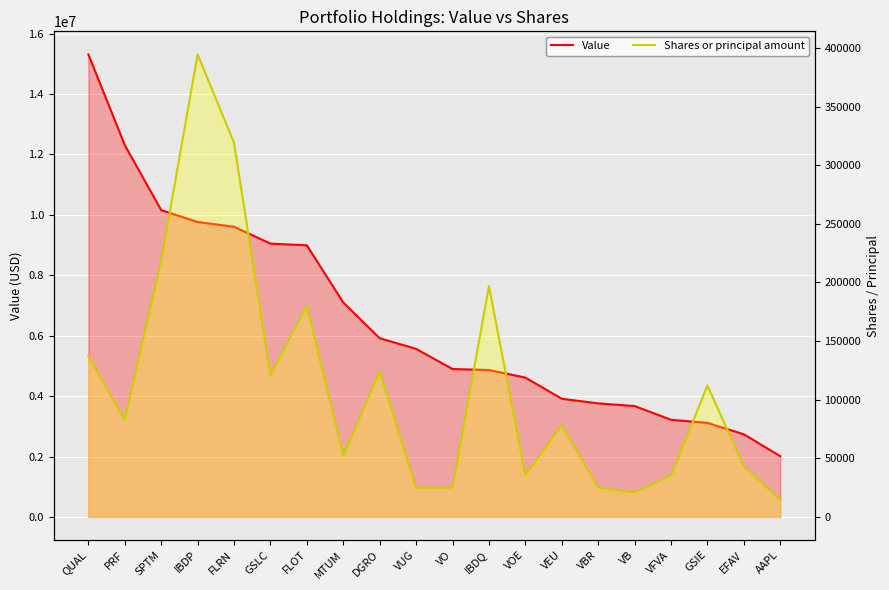

Which series has the largest range (max minus min)?

Value